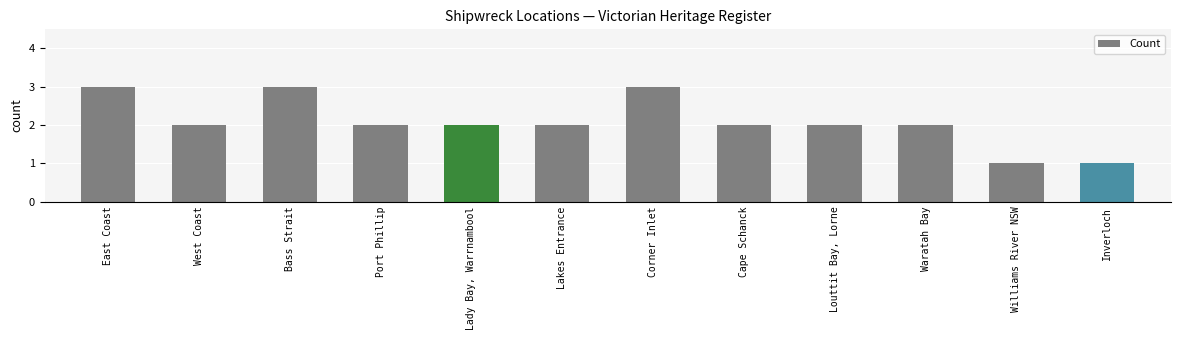

What is the change in value from Bass Strait to Port Phillip?

-1